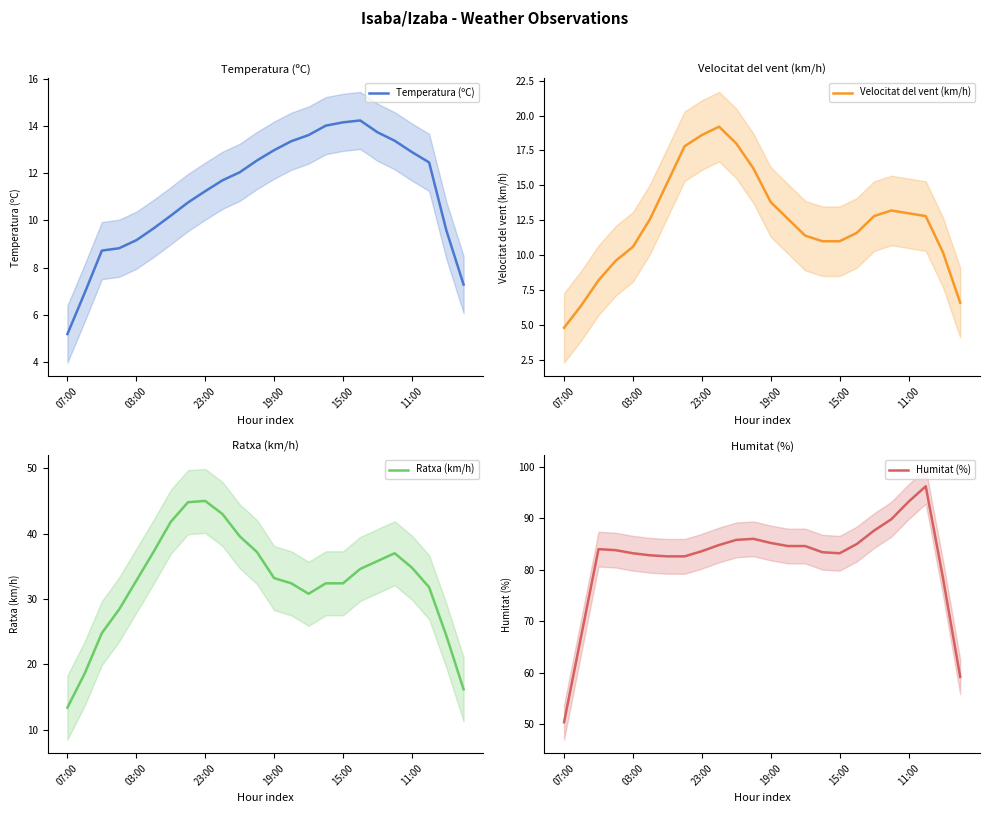

At which category does the chart reach its peak across all series?

21